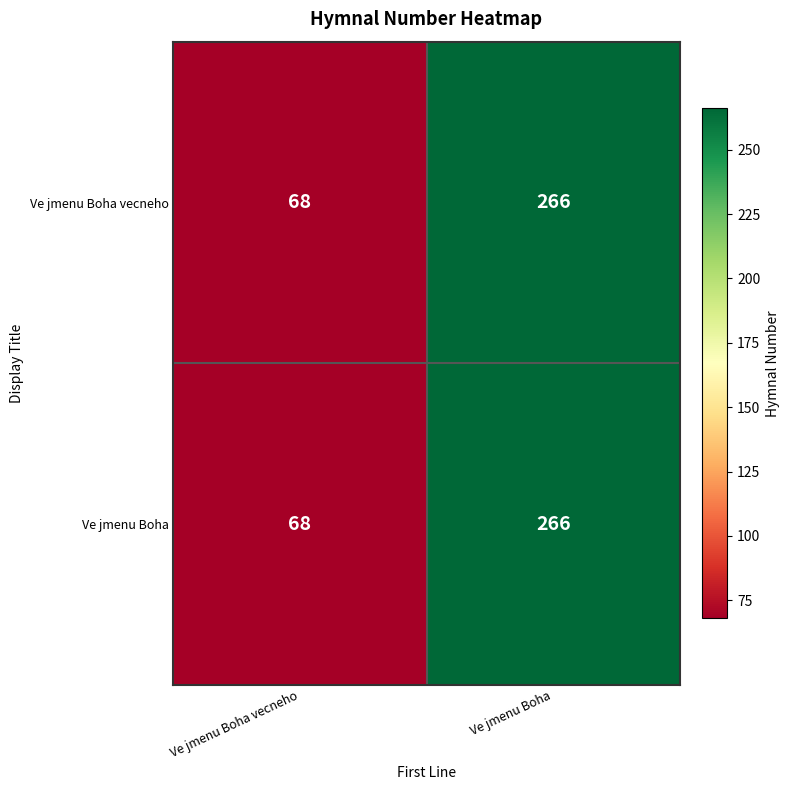

Which label corresponds to the largest value in the chart?

Ve jmenu Boha